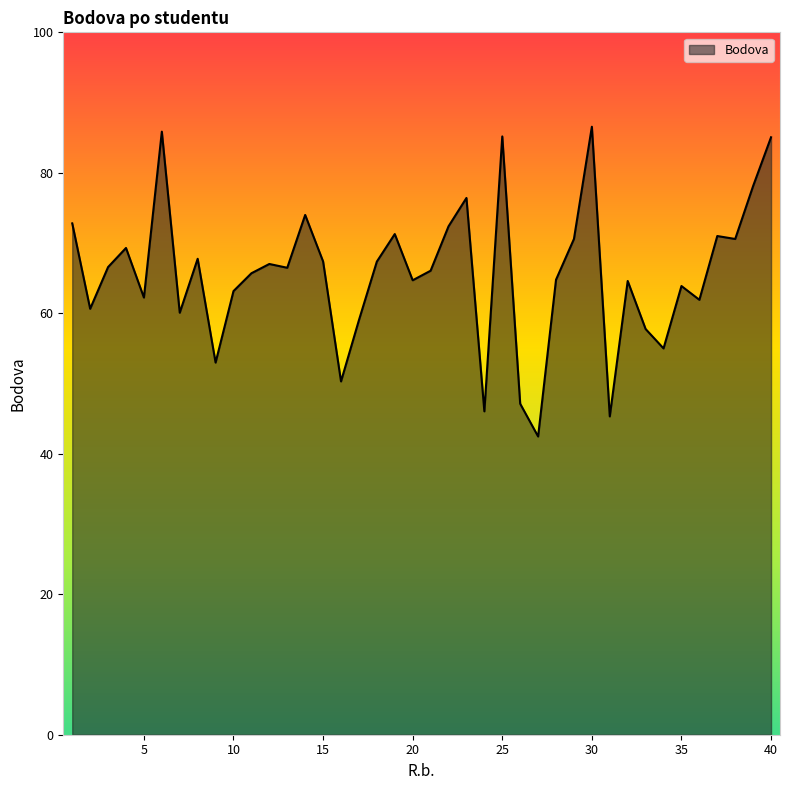

What is the minimum value shown in the chart?

42.5